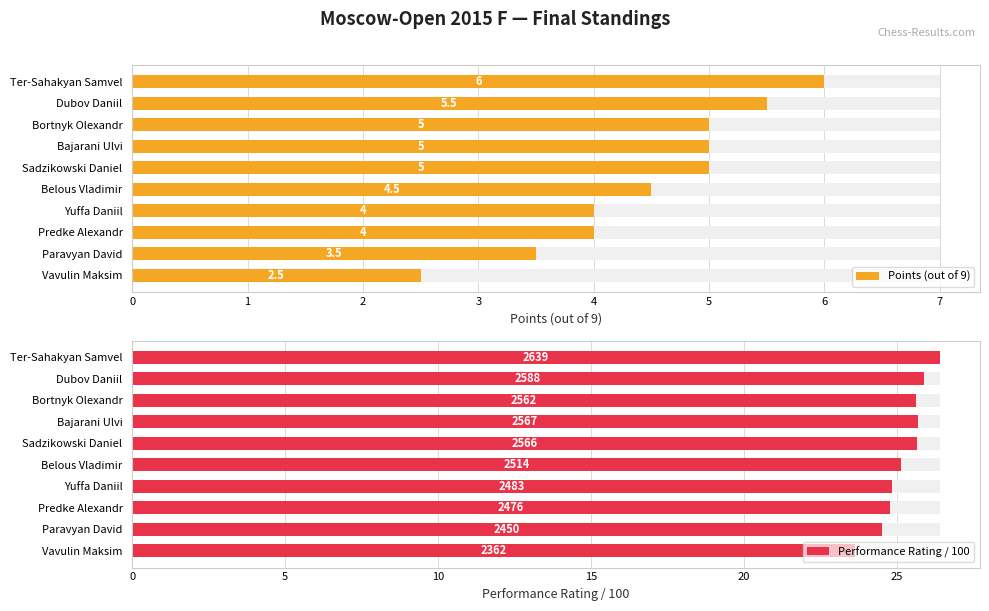

Which has a higher value, Dubov Daniil or Vavulin Maksim?

Dubov Daniil